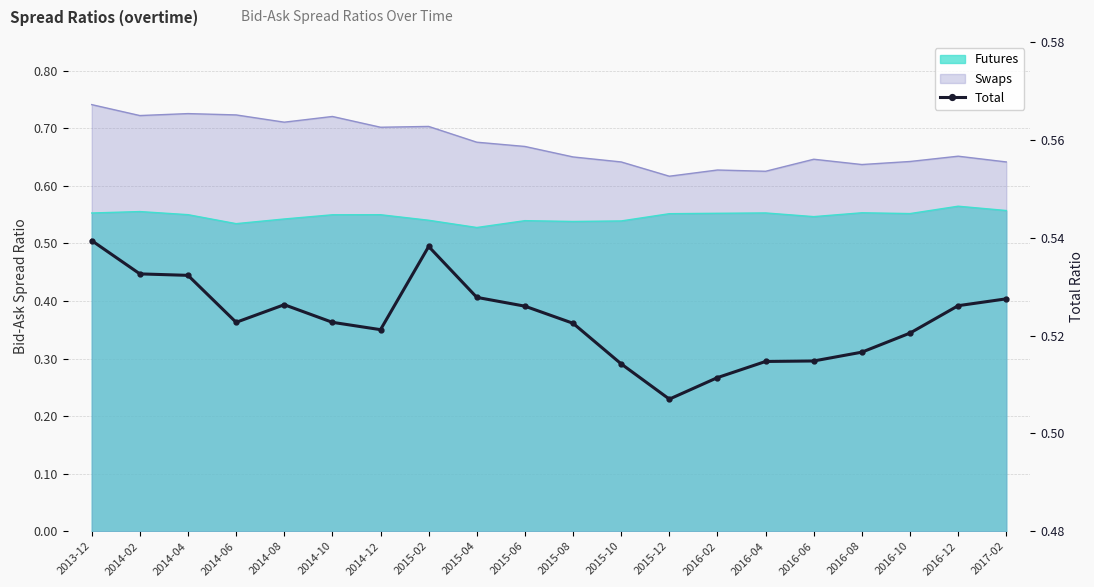

What is the average value?

0.5